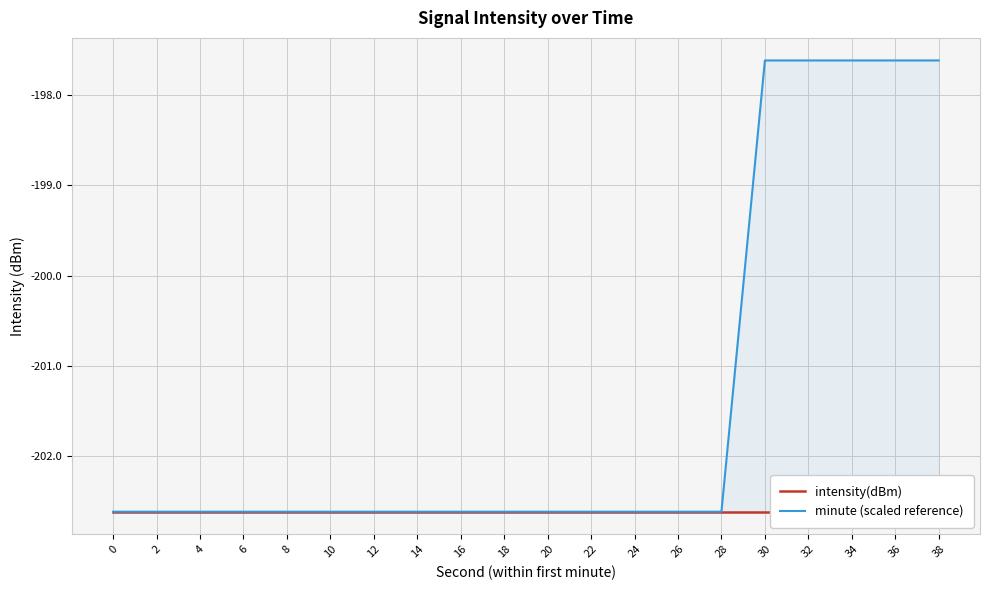

What is the minimum value shown in the chart?

-202.6